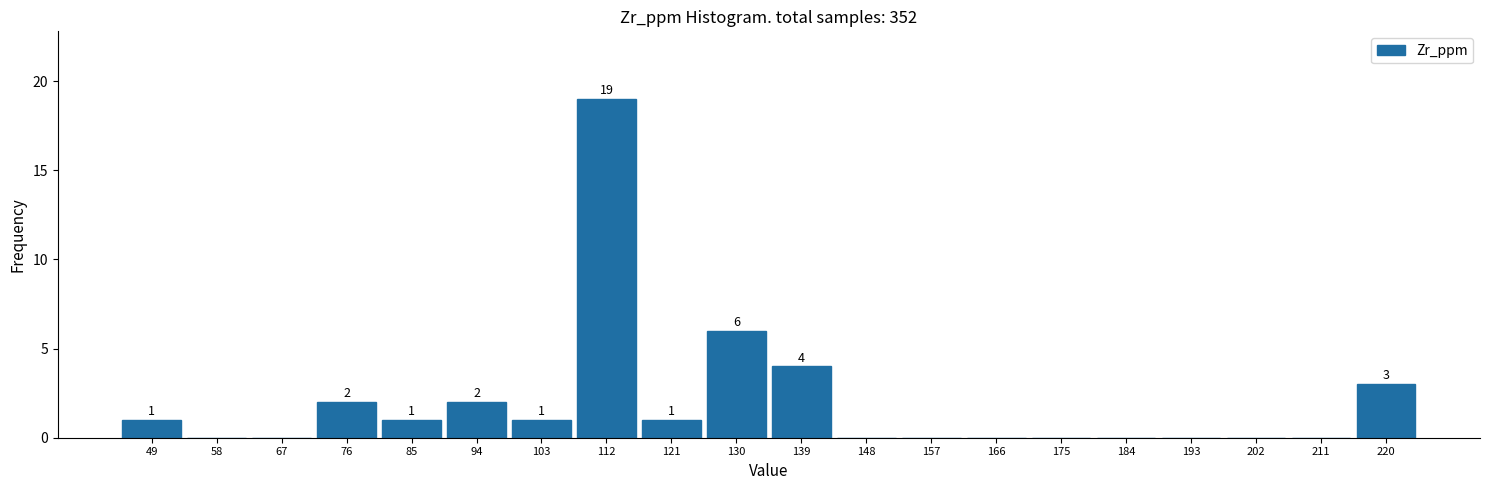

Reading left to right, transcribe all the data shown in this chart.

49=1	58=0	67=0	76=2	85=1	94=2	103=1	112=19	121=1	130=6	139=4	148=0	157=0	166=0	175=0	184=0	193=0	202=0	211=0	220=3